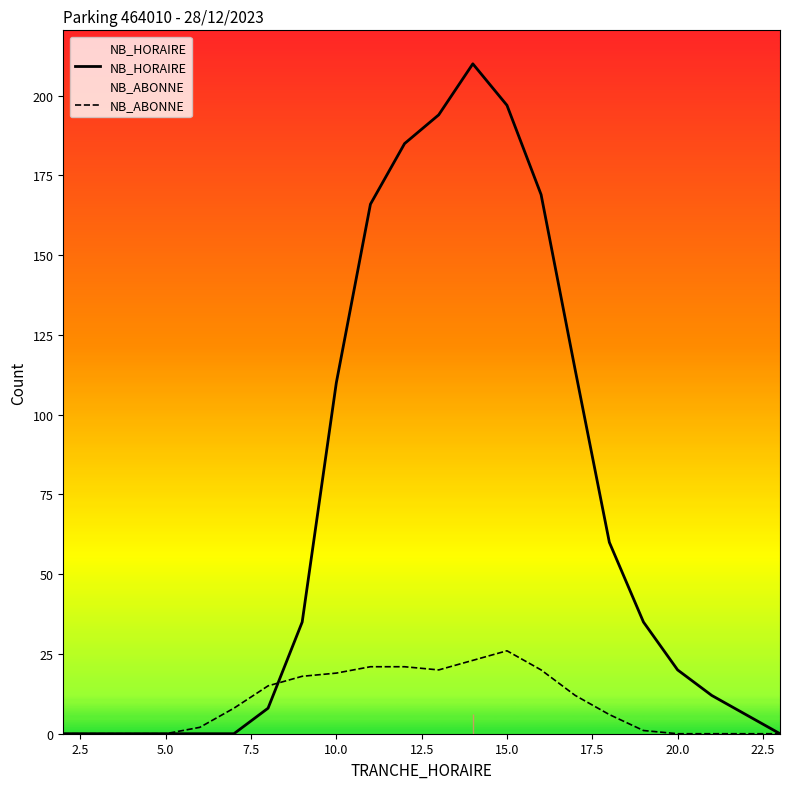

List the series in order of their peak value, highest first.

NB_HORAIRE, NB_ABONNE